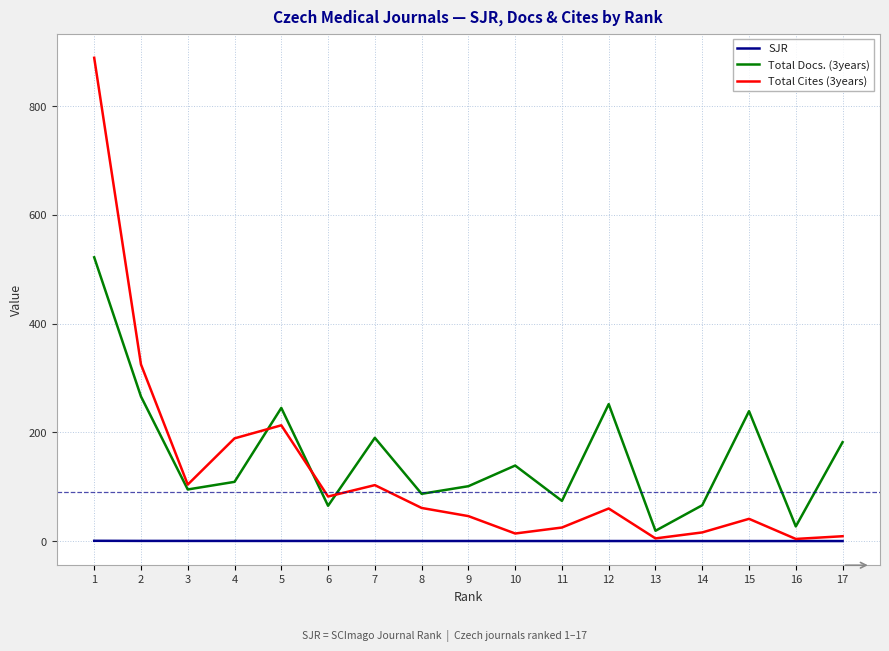

Where do Total Cites (3years) and Total Docs. (3years) first cross each other?

4 and 5